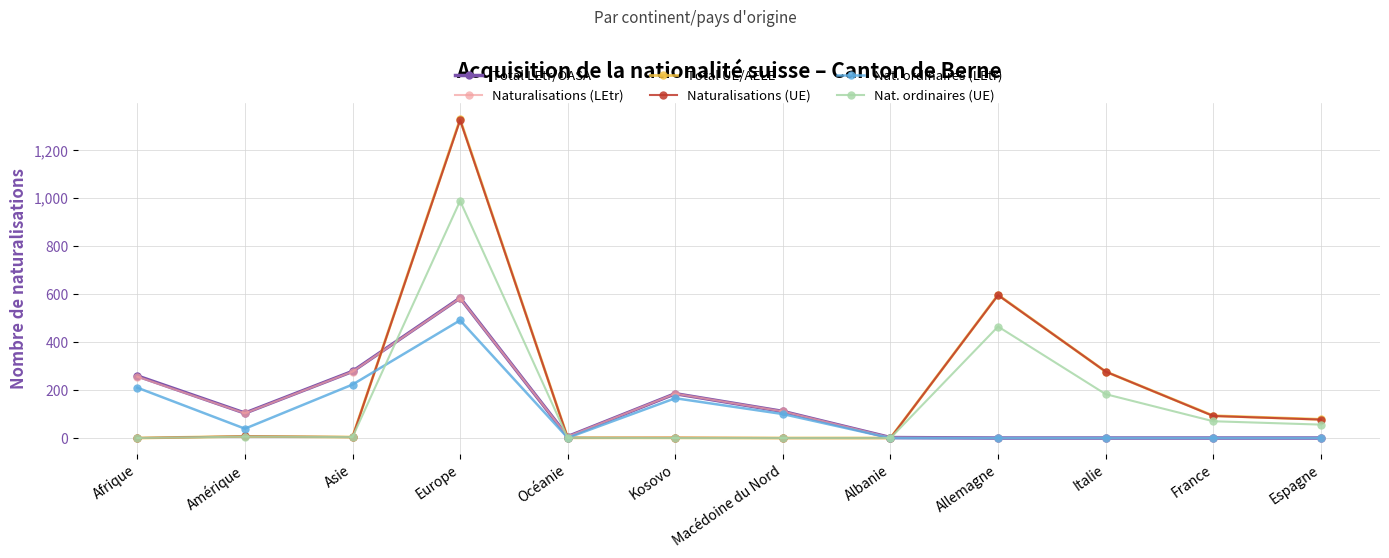

In Naturalisations (LEtr), how many points are higher than both neighbors (excluding endpoints)?

2